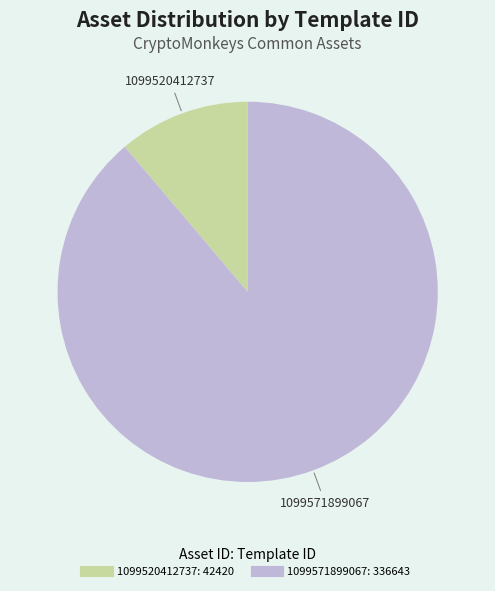

Count the number of slices in the pie.

2